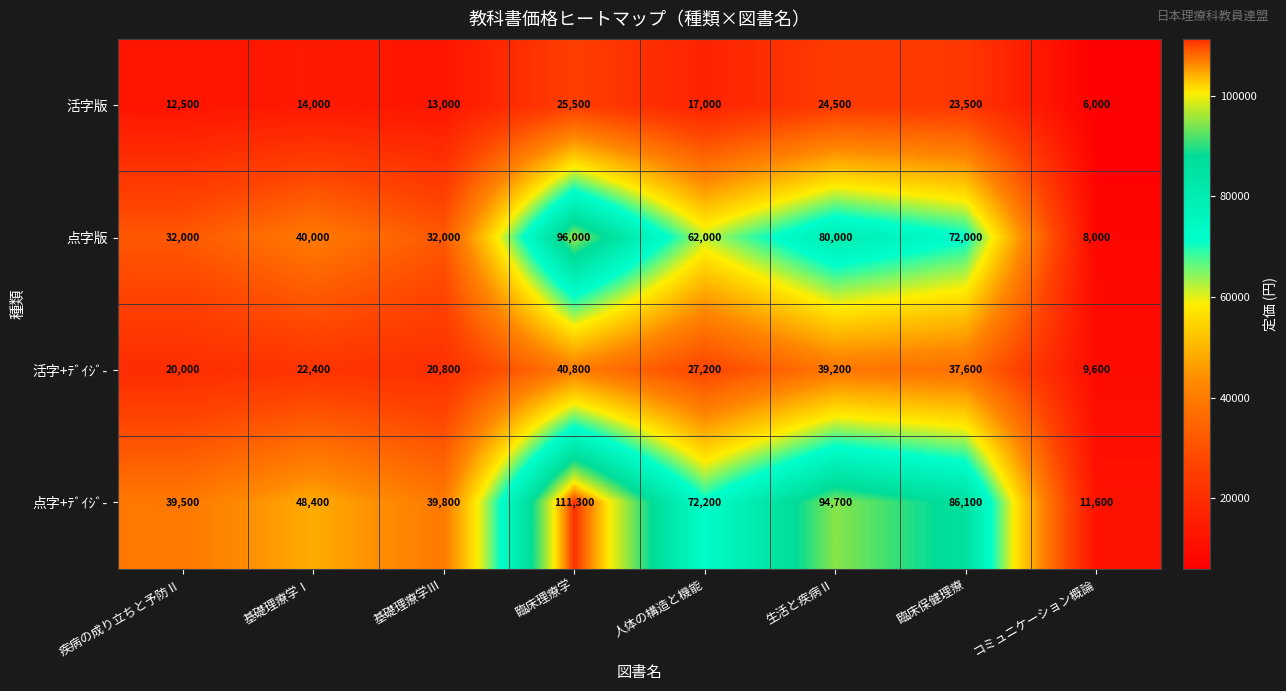

What is the difference between the 活字+ﾃﾞｲｼﾞ- values at 基礎理療学Ⅰ and コミュニケーション概論?

12800